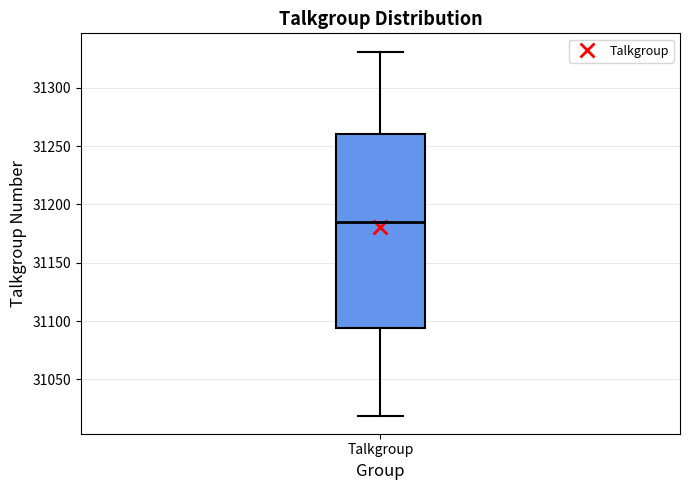

Read this box plot against the y-axis: the position of the median line, the range covered by the box, and the ends of both whiskers. The values are not printed on the chart, so give them approximately, as read against the axis.

median 31185, box 31095 to 31260, whiskers 31020 to 31330